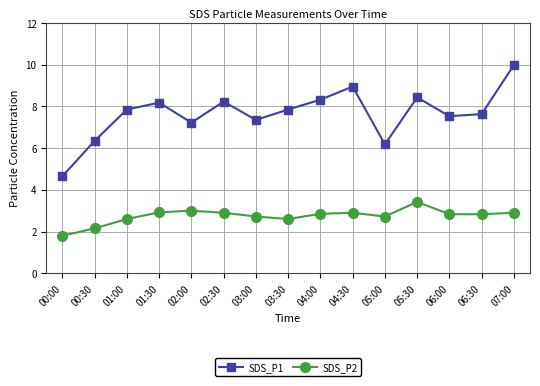

Is this an area chart (filled region under the line)?

No